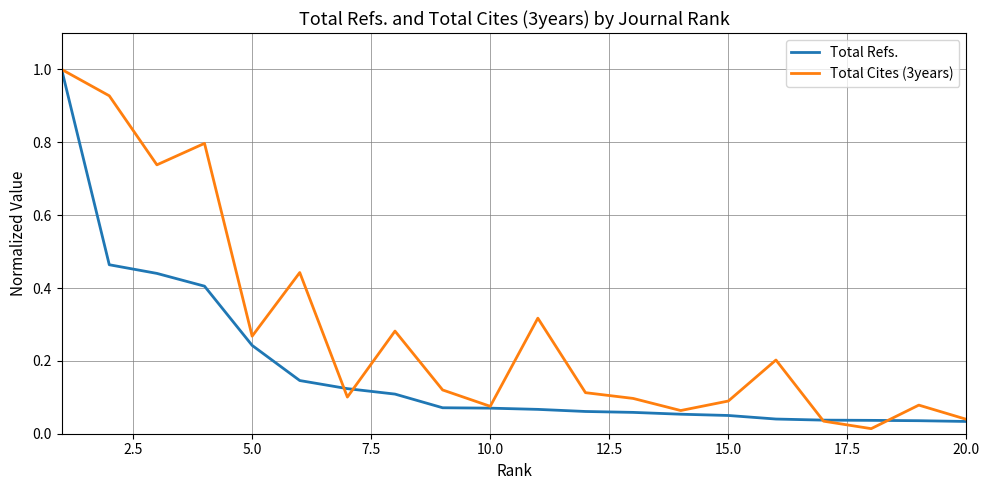

Rank the series by their average value, from lowest to highest.

Total Refs., Total Cites (3years)